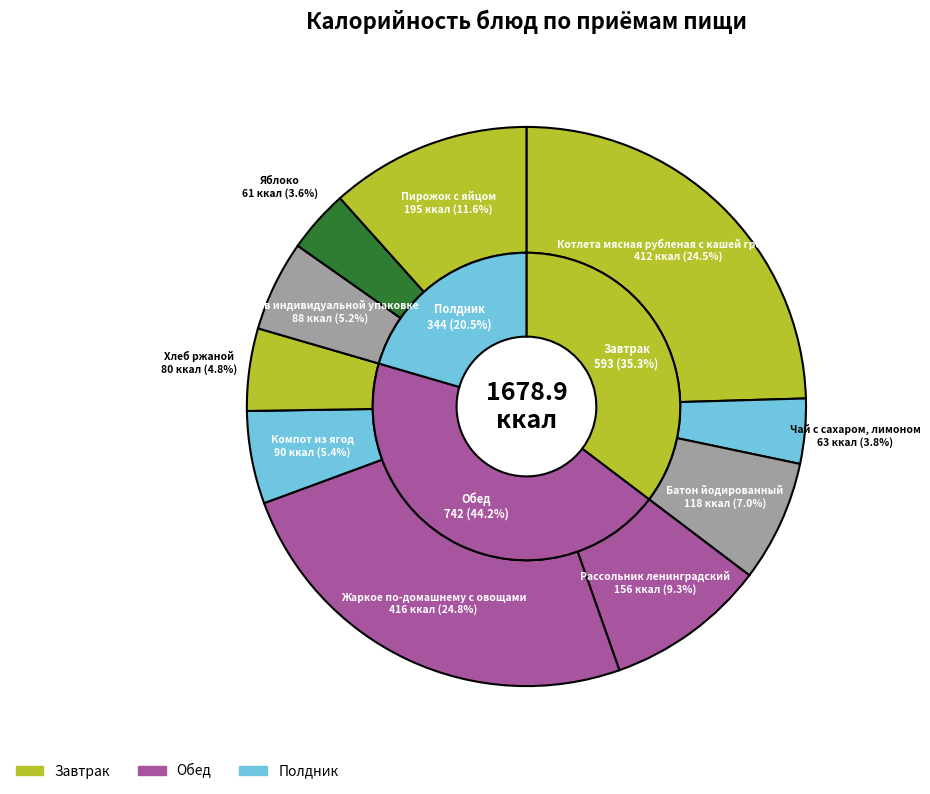

Rank the categories by value from lowest to highest.

Яблоко, Чай с сахаром,
лимоном, Хлеб ржаной, Сок в индивидуальной
упаковке, Компот из ягод, Батон йодированный, Рассольник
ленинградский, Пирожок с яйцом, Котлета мясная рубленая
с кашей гречневой, Жаркое по-домашнему
с овощами